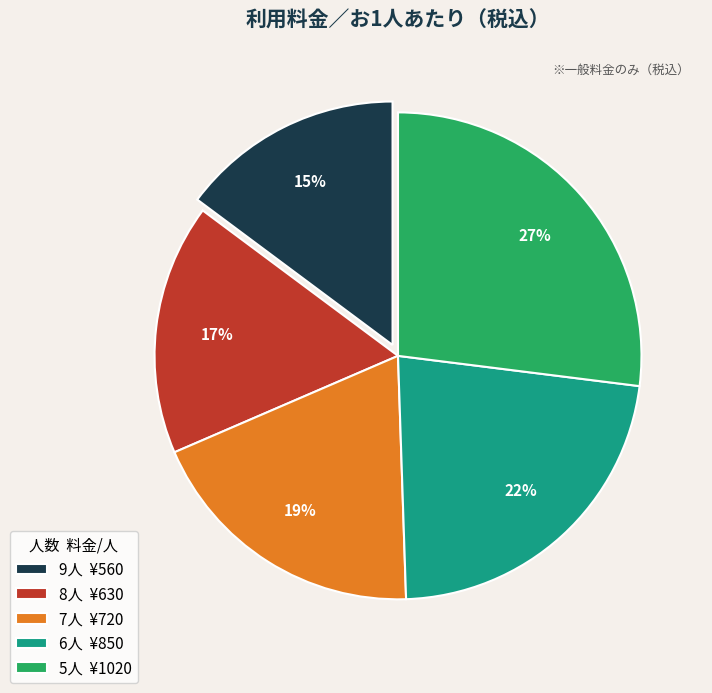

Is it true that 5人 is 21% of the pie?

False